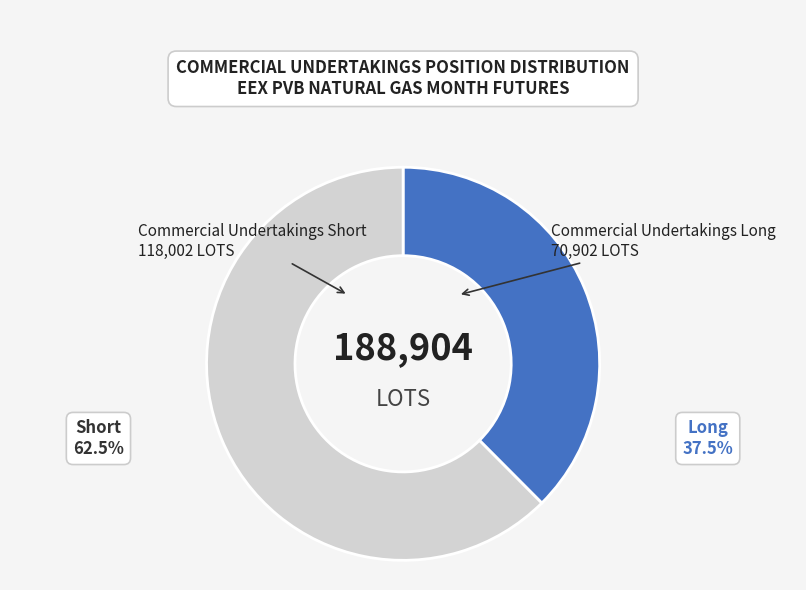

What is the smallest slice in the pie chart?

Commercial Undertakings Long